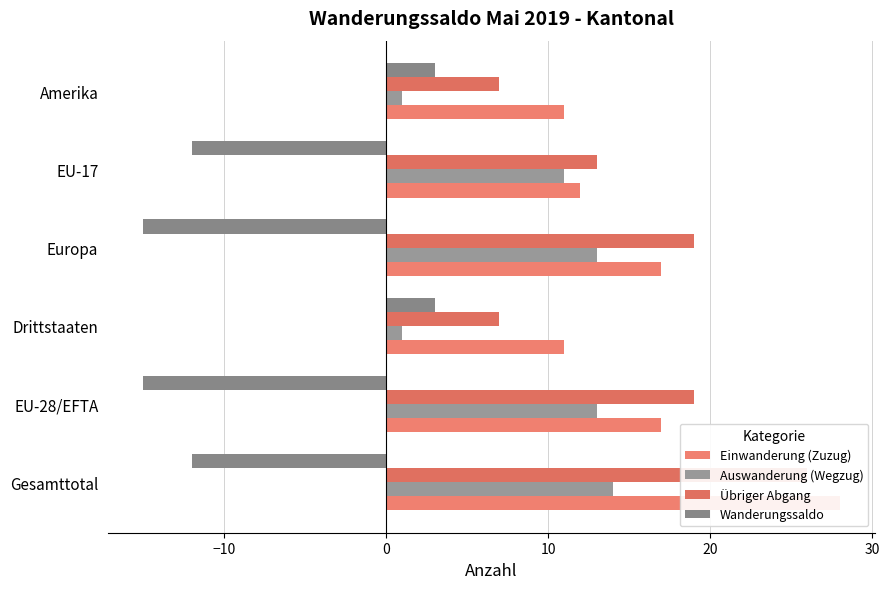

Rank the series at Europa from highest to lowest value.

Übriger Abgang, Einwanderung (Zuzug), Auswanderung (Wegzug), Wanderungssaldo